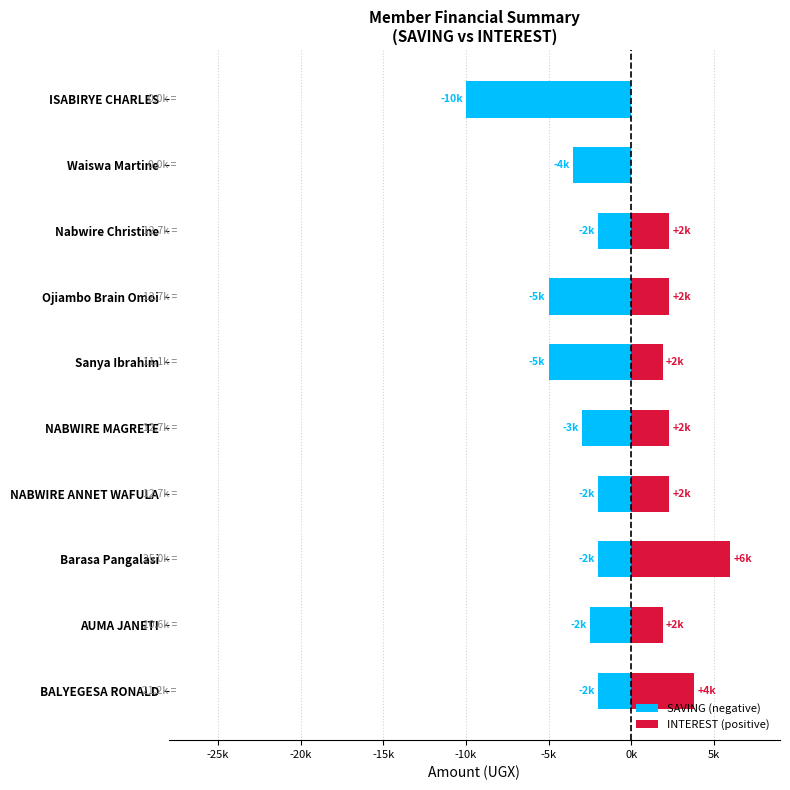

What is the value of the INTEREST (positive) bar at the 2nd from the left?

1900